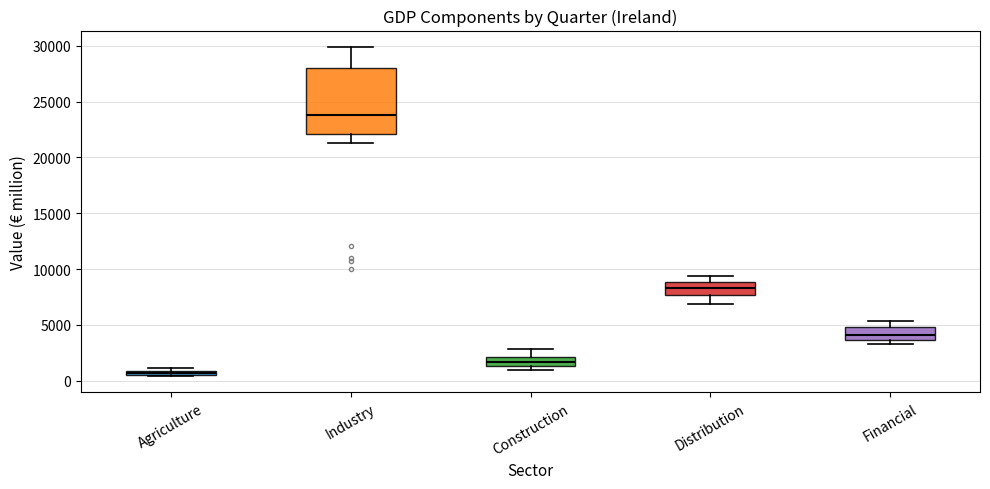

Comparing the boxes themselves (not the whiskers), which one is the tallest?

Industry